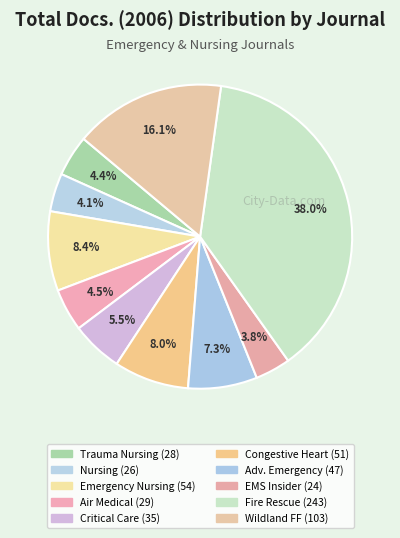

What is the largest slice in the pie chart?

Fire Rescue Magazine